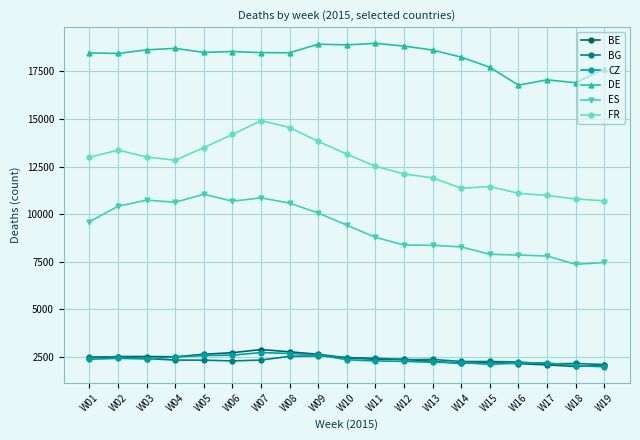

Is this an area chart (filled region under the line)?

No